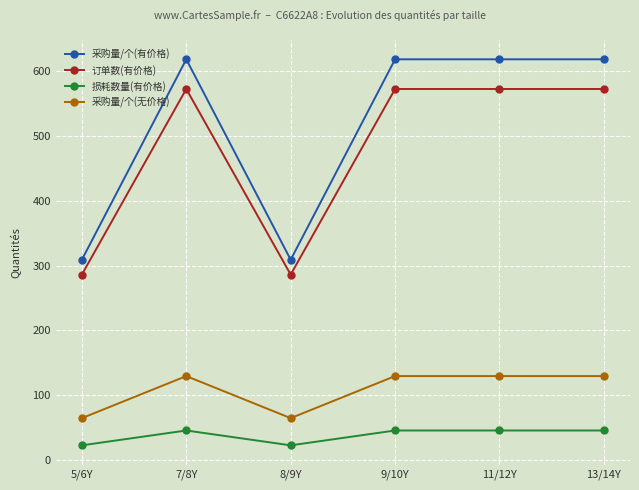

Reading left to right, list all the values displayed in this chart.

采购量/个(有价格): 5/6Y=308.9	7/8Y=617.8	8/9Y=308.9	9/10Y=617.8	11/12Y=617.8	13/14Y=617.8
订单数(有价格): 5/6Y=286.0	7/8Y=572.0	8/9Y=286.0	9/10Y=572.0	11/12Y=572.0	13/14Y=572.0
损耗数量(有价格): 5/6Y=22.9	7/8Y=45.8	8/9Y=22.9	9/10Y=45.8	11/12Y=45.8	13/14Y=45.8
采购量/个(无价格): 5/6Y=64.8	7/8Y=129.6	8/9Y=64.8	9/10Y=129.6	11/12Y=129.6	13/14Y=129.6